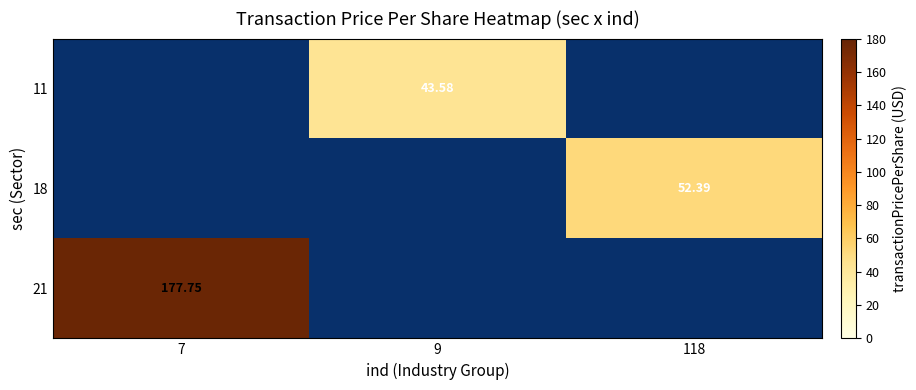

At which label does 21 reach its peak?

7